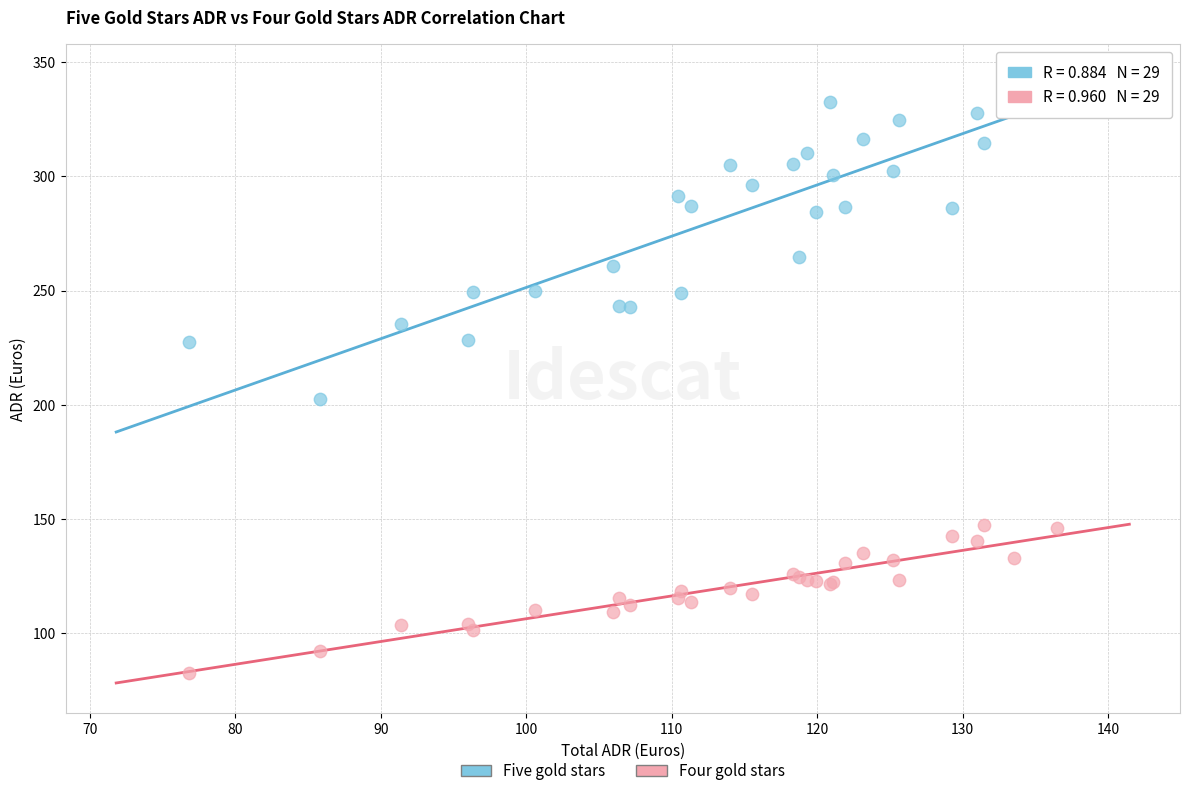

Across all series, what Y value is closest to 210?

202.6